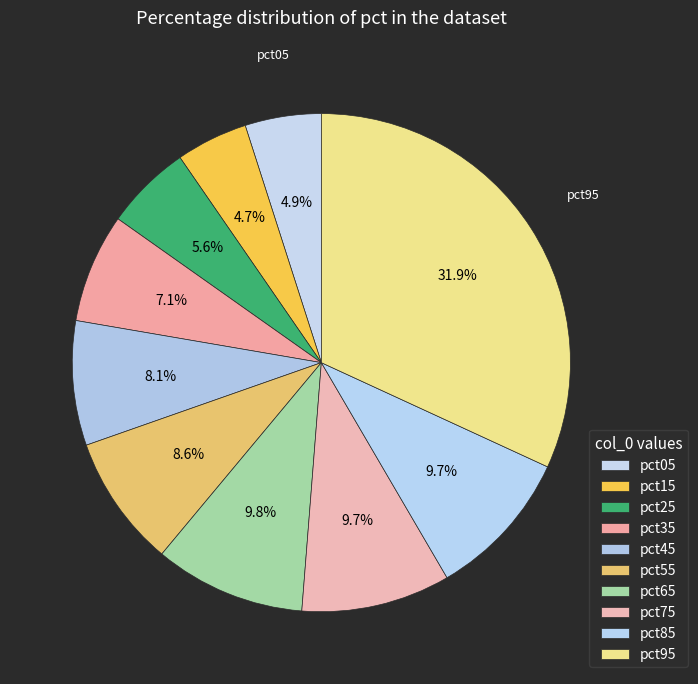

How many slices are in this pie chart?

10